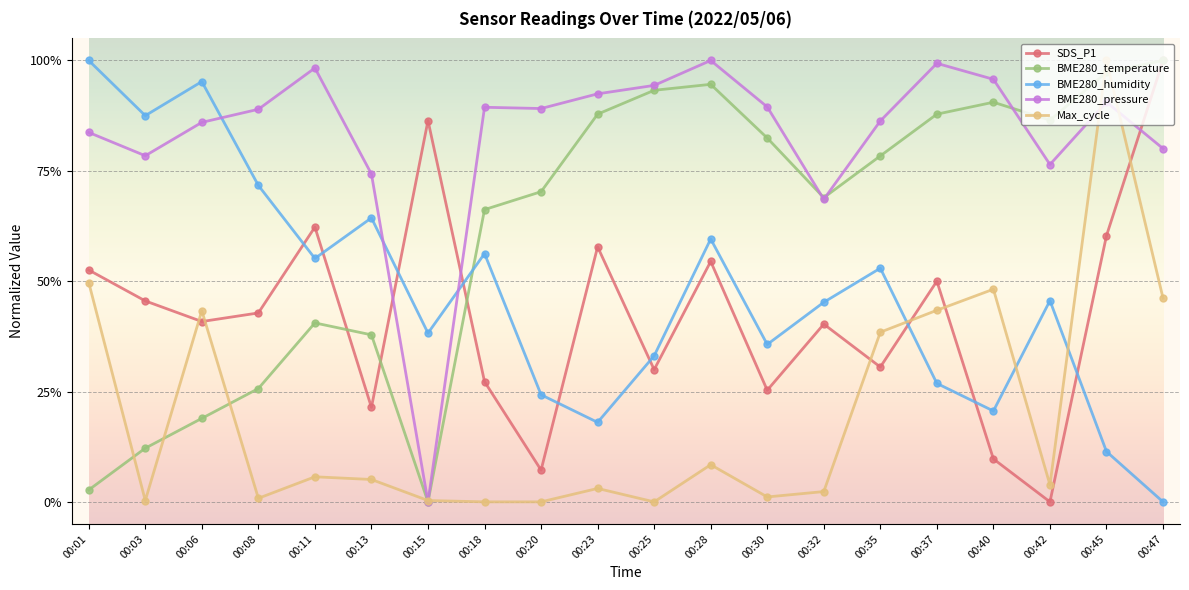

Between which two adjacent categories do BME280_temperature and Max_cycle first intersect?

00:01 and 00:03